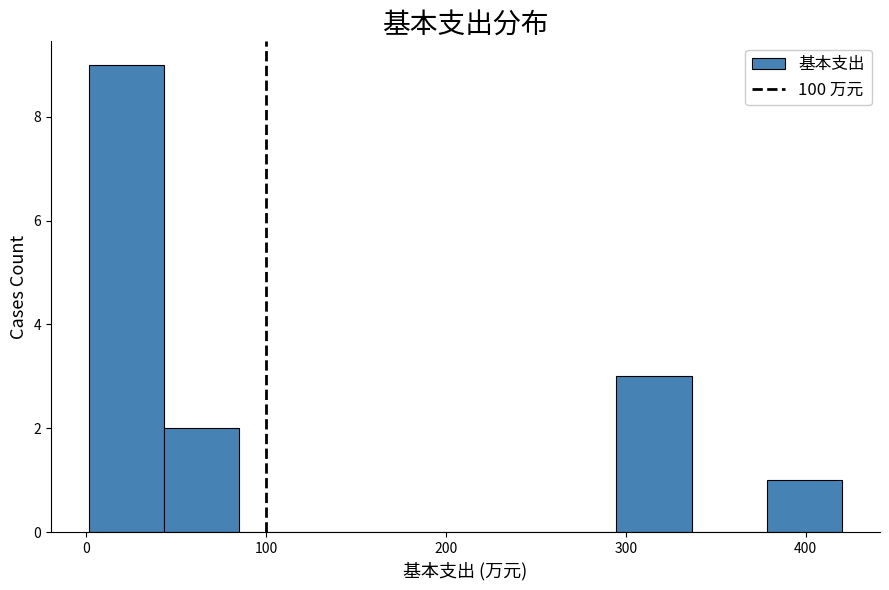

Reading left to right, transcribe this chart: for each bar, give the range it covers on the x-axis and its height. Neither the bar edges nor the heights are printed on the chart, so give them approximately, as read against the axes.

0 to 40: 9
40 to 90: 2
90 to 130: 0
130 to 170: 0
170 to 210: 0
210 to 250: 0
250 to 290: 0
290 to 340: 3
340 to 380: 0
380 to 420: 1